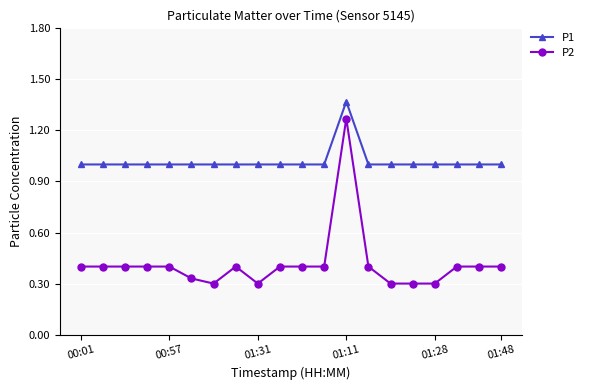

True or false: P2 has more than 1 points higher than both neighbors.

True